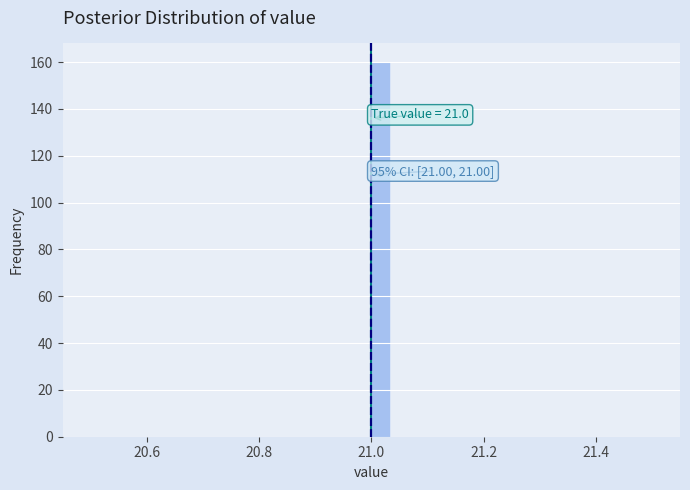

Around what value on the x-axis is the tallest bar? Give the approximate position of its centre, as read against the axis.

21.02